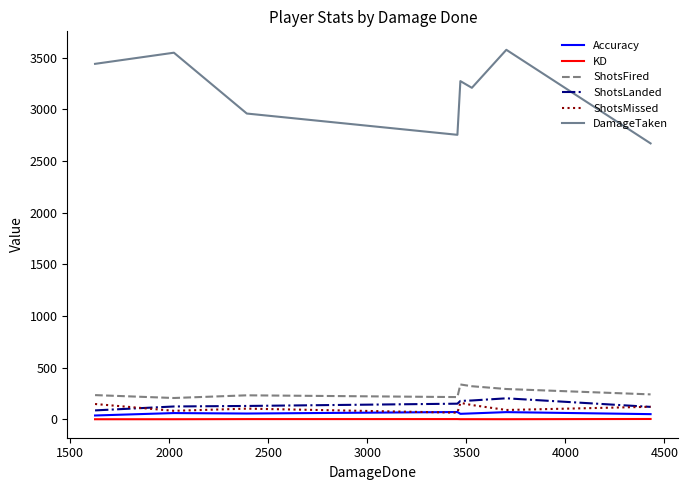

What is the maximum value shown in the chart?

3577.0